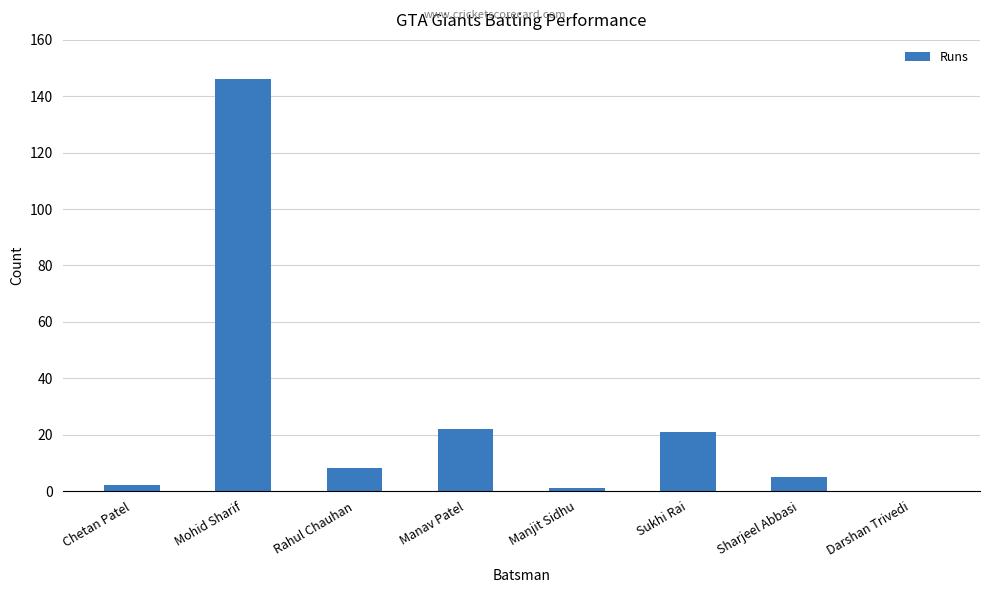

What is the greatest value displayed?

146